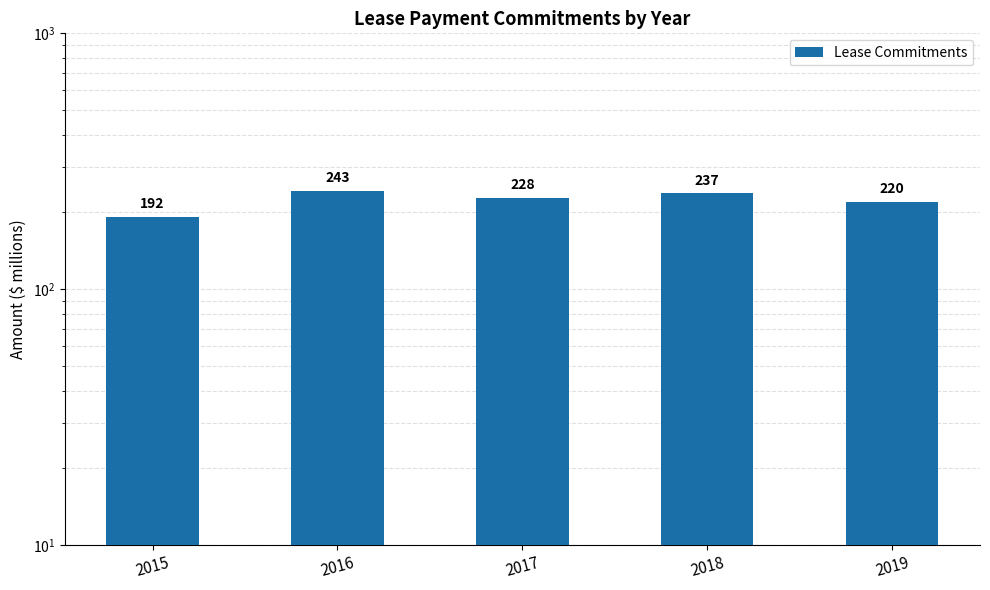

How many values are between 220 and 237?

3